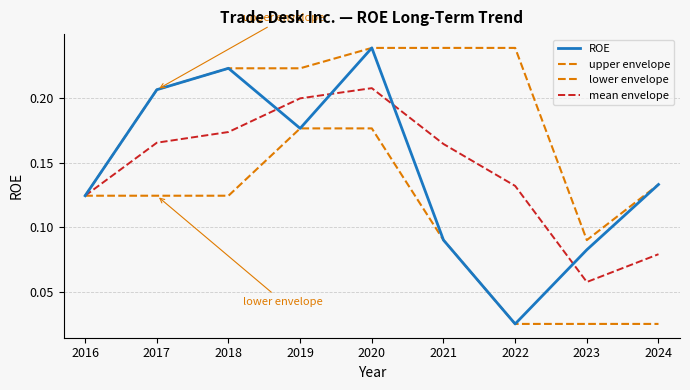

What is the value of the ROE point at the 8th from the left?

0.1